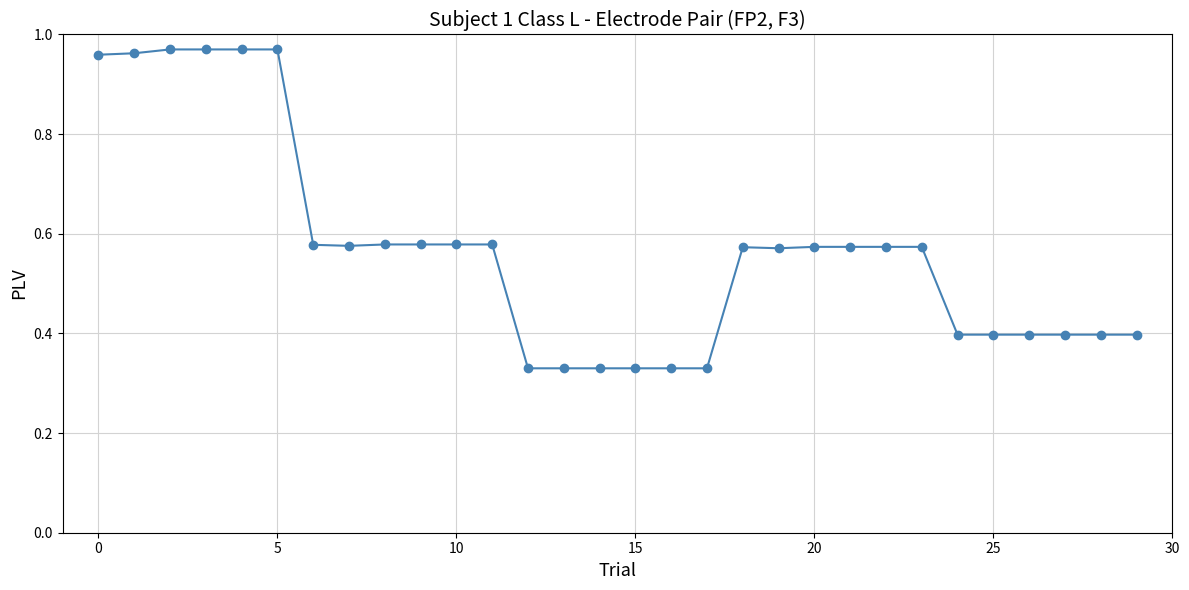

True or false: there are more than 0 points higher than both neighbors.

True